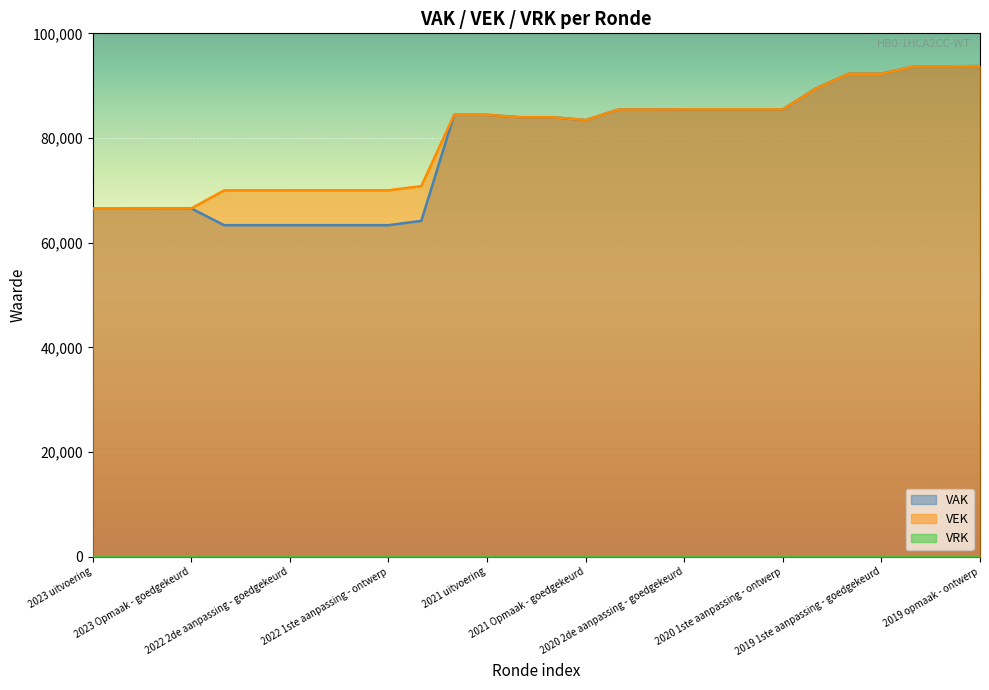

True or false: VEK and VRK cross at least once.

False